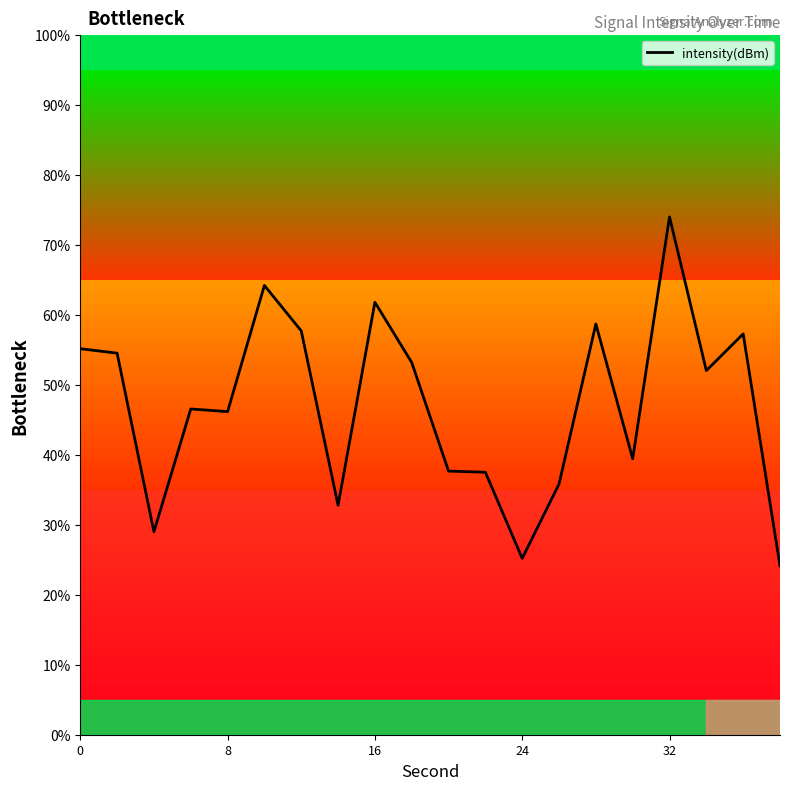

What is the difference between the maximum and minimum values?

49.9